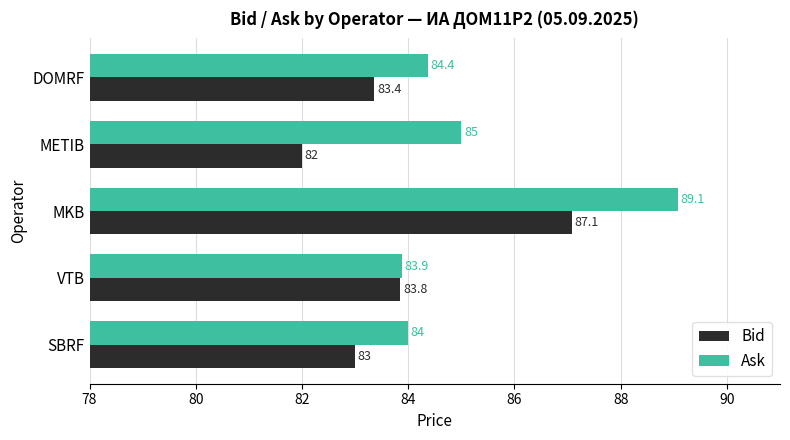

What are all the series names shown in the legend?

Bid, Ask